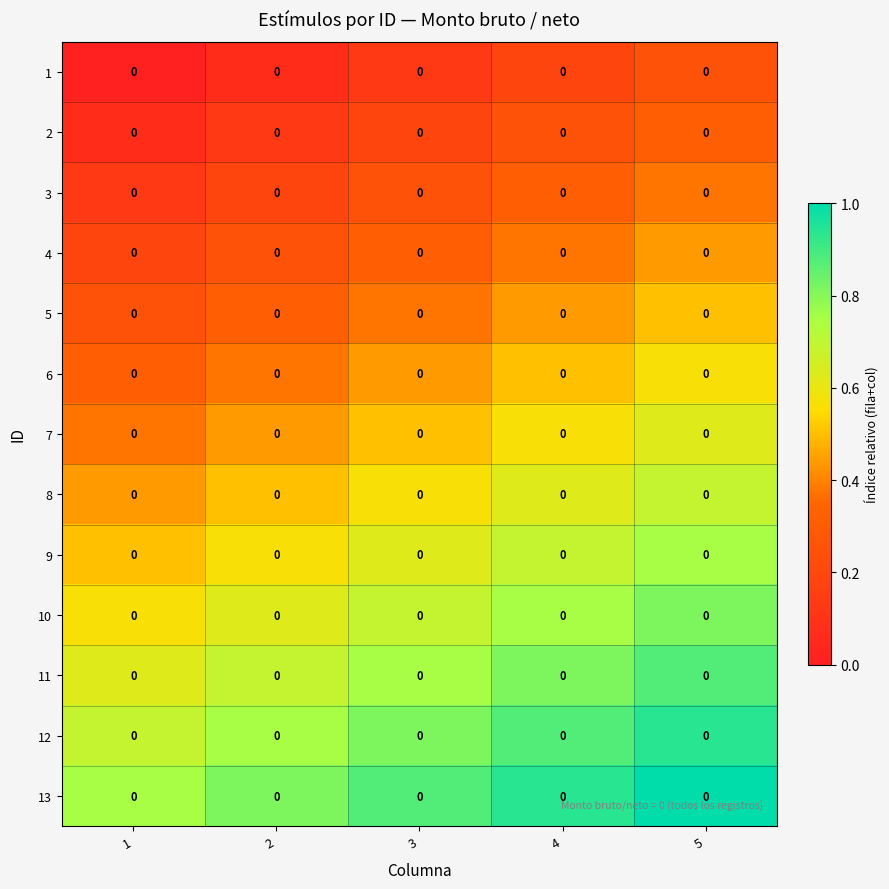

The value of 1 at 2 is 0.1. True or false?

True